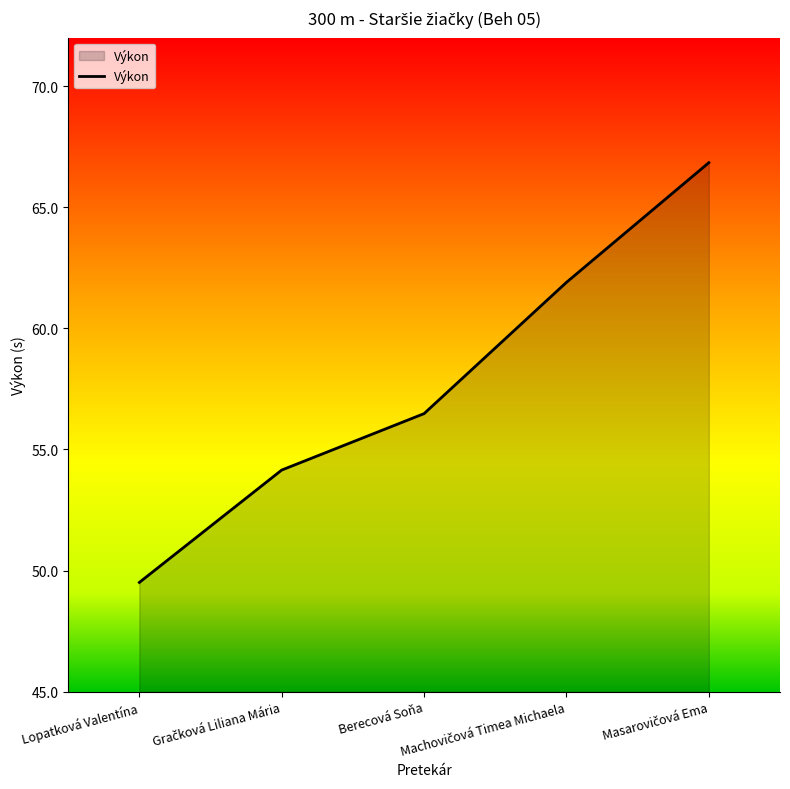

Does the chart display data point markers on the line(s)?

No